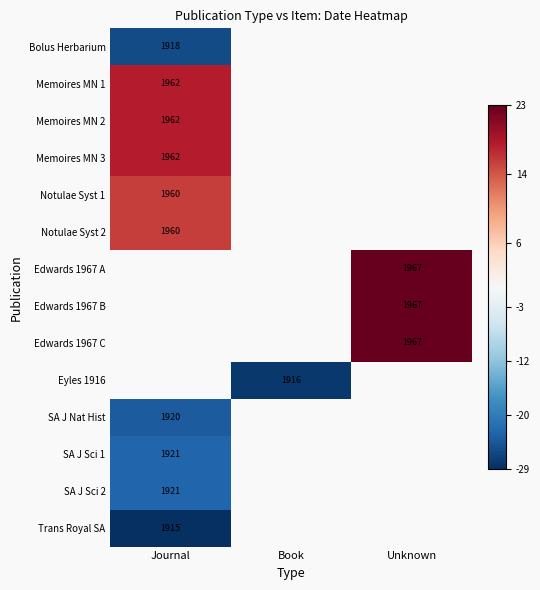

At which label is SA J Nat Hist closest to -24?

Journal